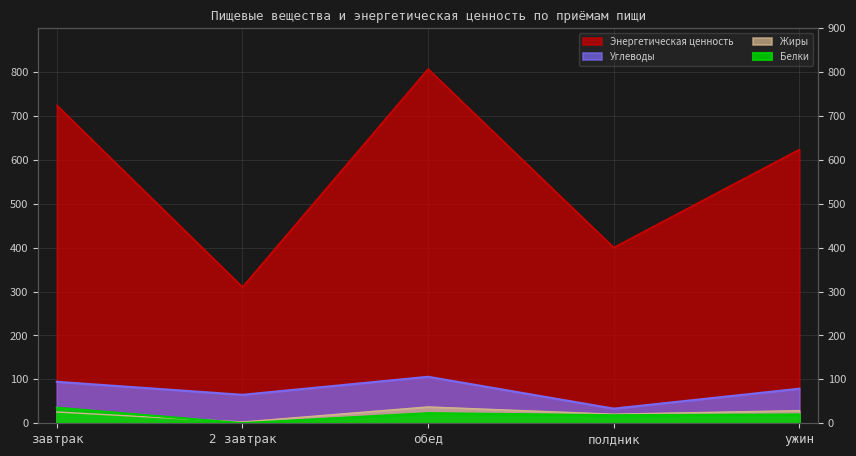

At which label does Углеводы first exceed 78?

завтрак